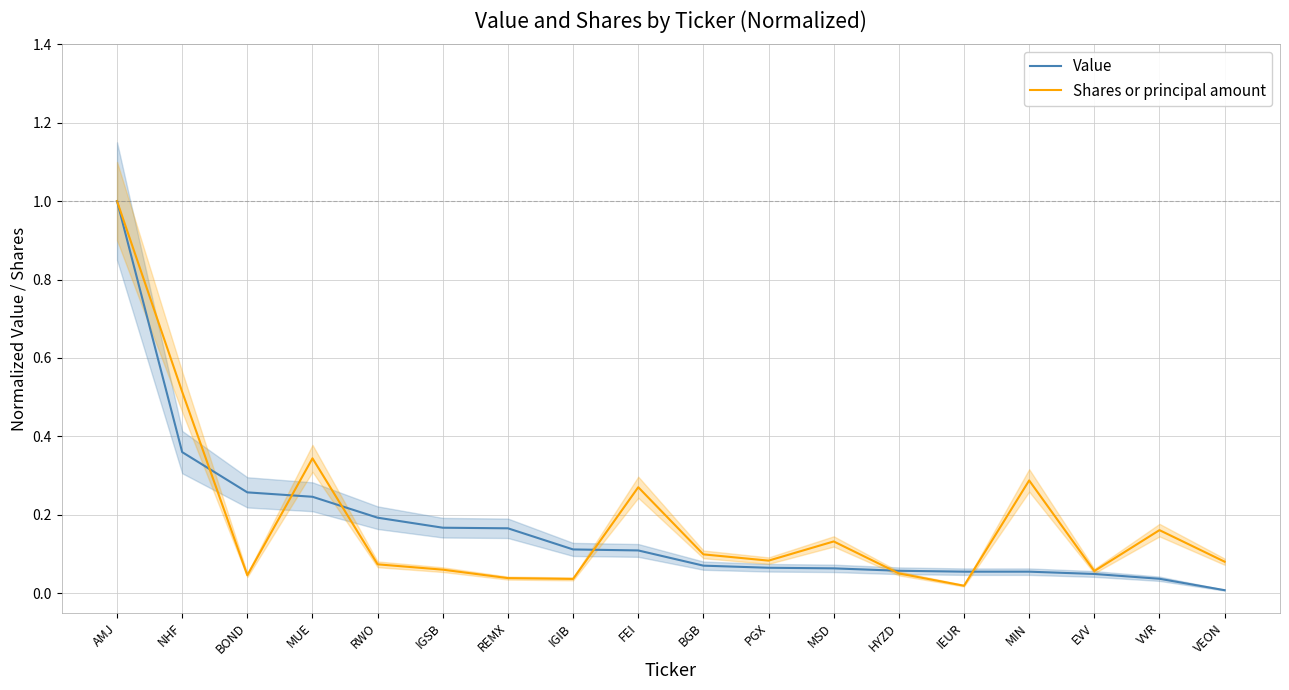

What is the value of the Value point at the 8th from the left?

0.1